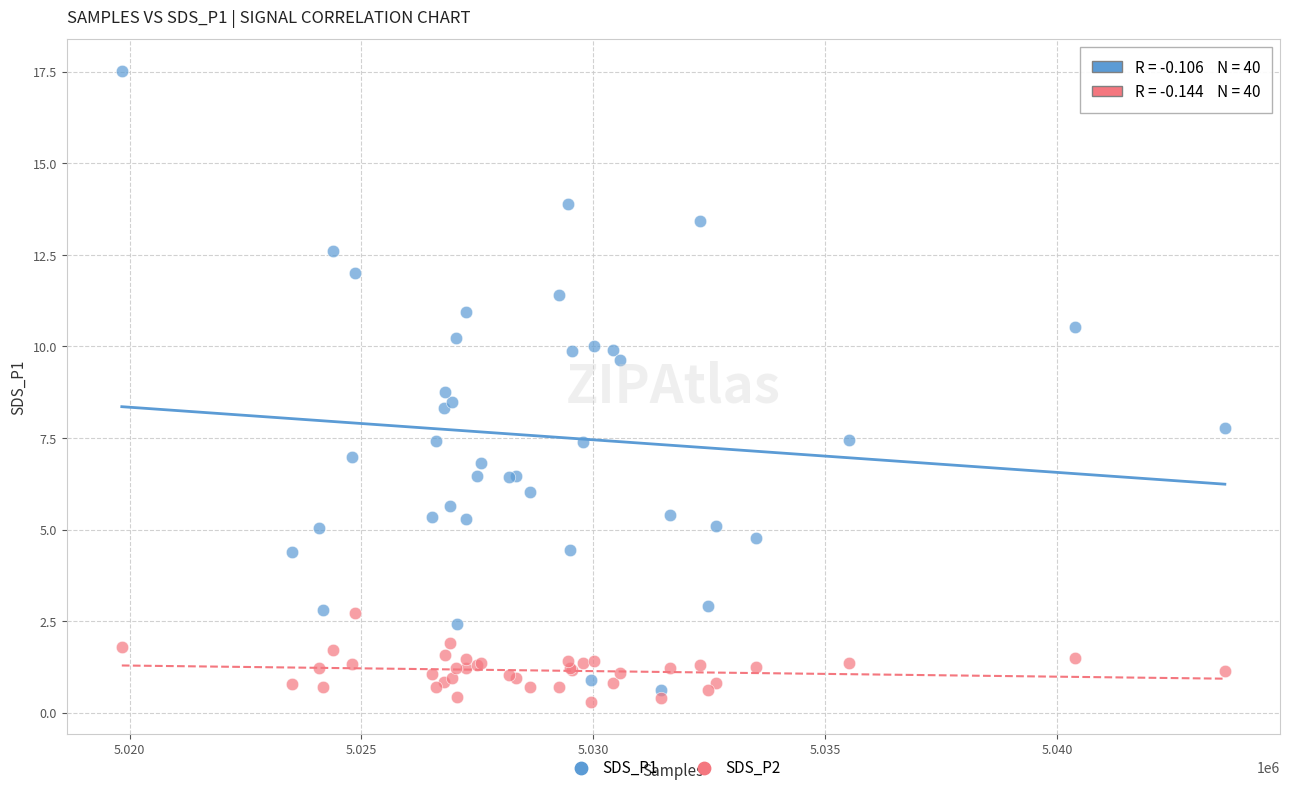

Which series contains the highest Y value?

SDS_P1